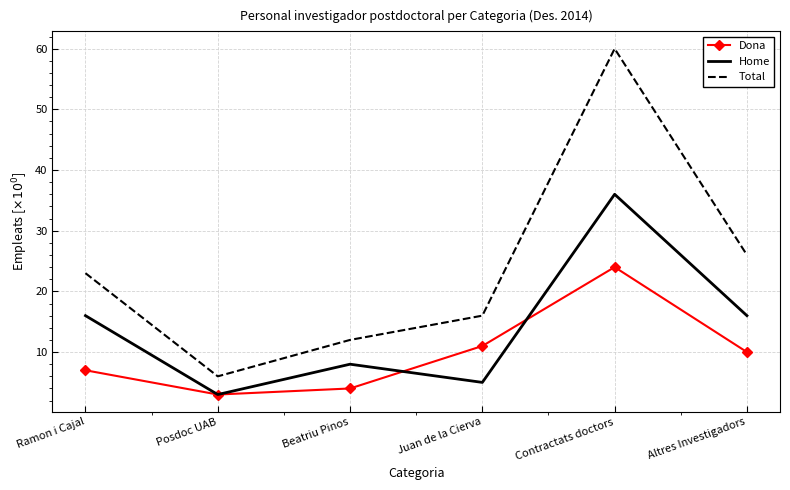

What is the difference between the maximum and minimum values in the Dona series?

21